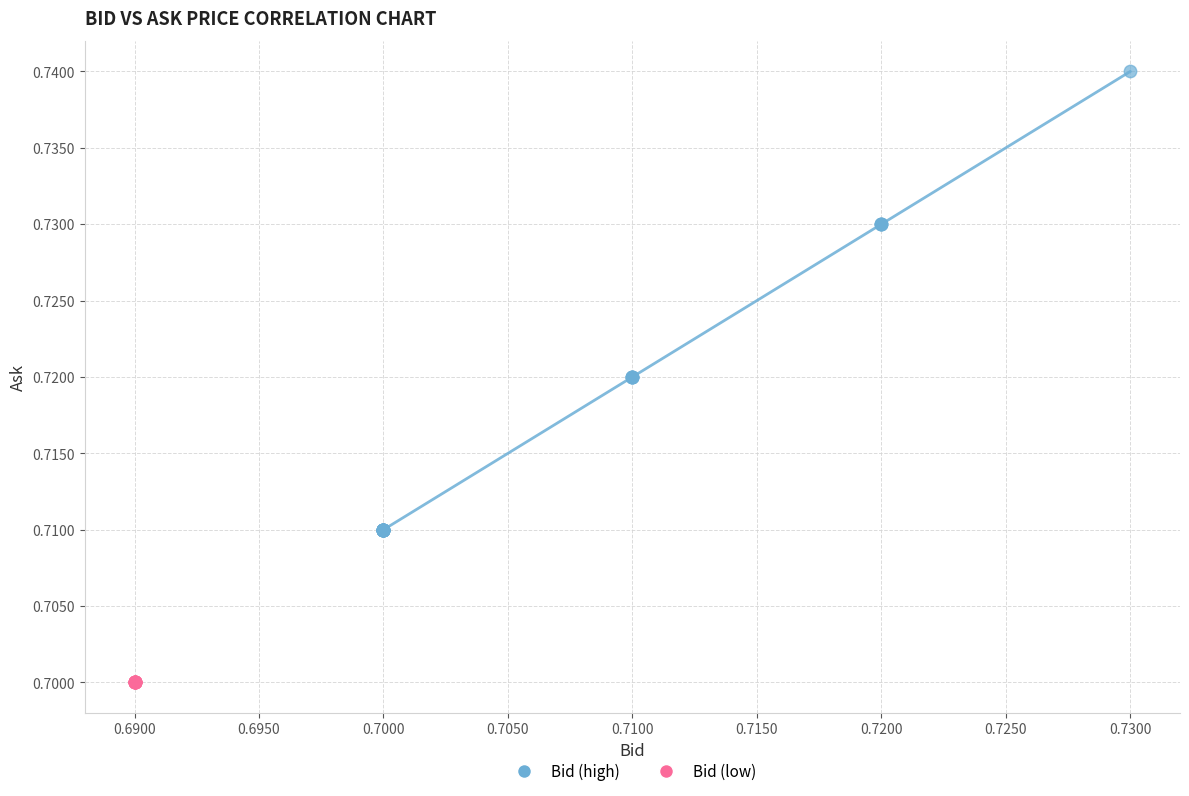

Which series reaches the minimum Y coordinate?

Bid (low)